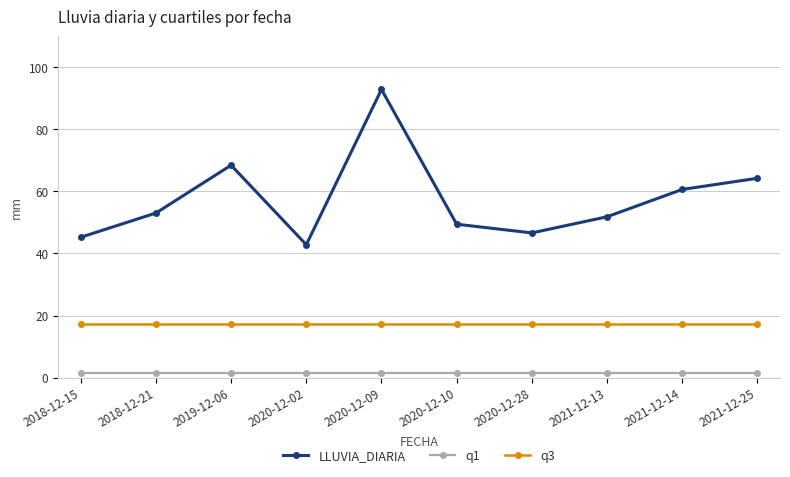

Is it true that LLUVIA_DIARIA equals 87.4 at 2021-12-13?

False